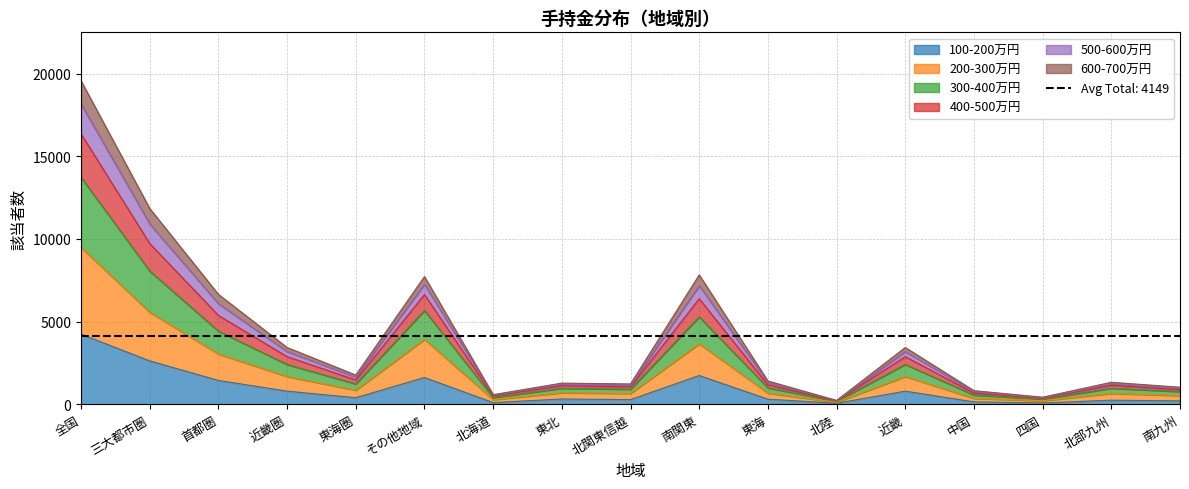

Which category has the highest value in the 100-200万円 series?

全国